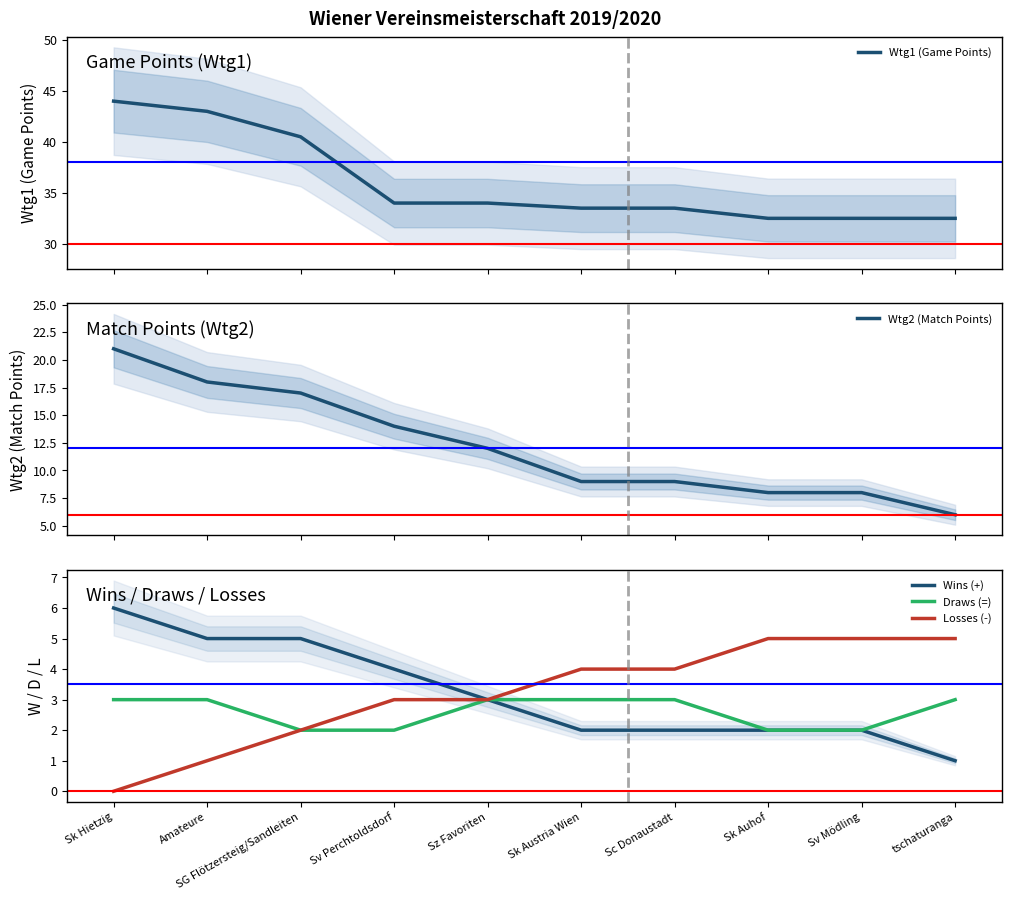

At which category is the sum across all series the highest?

Sk Hietzig